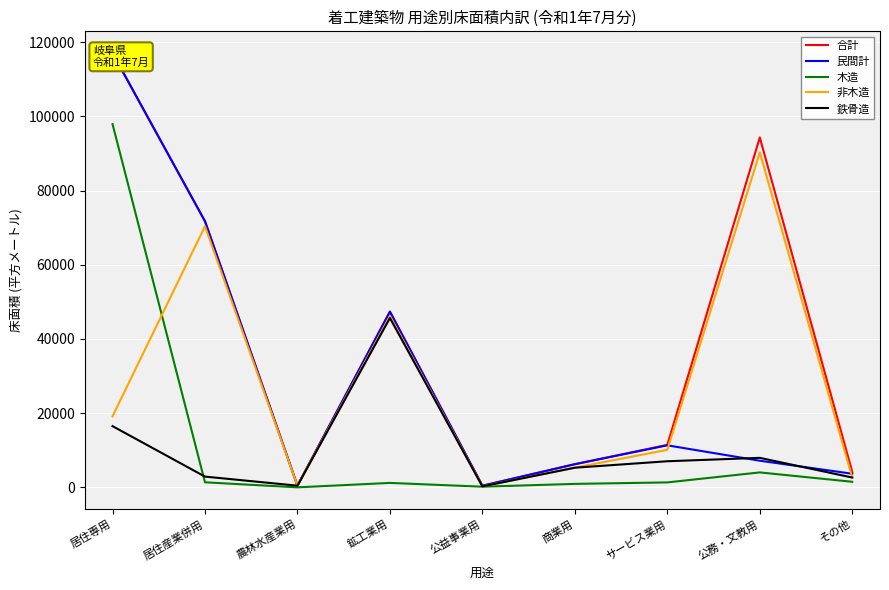

What is the difference between the 鉄骨造 values at サービス業用 and 公益事業用?

6776